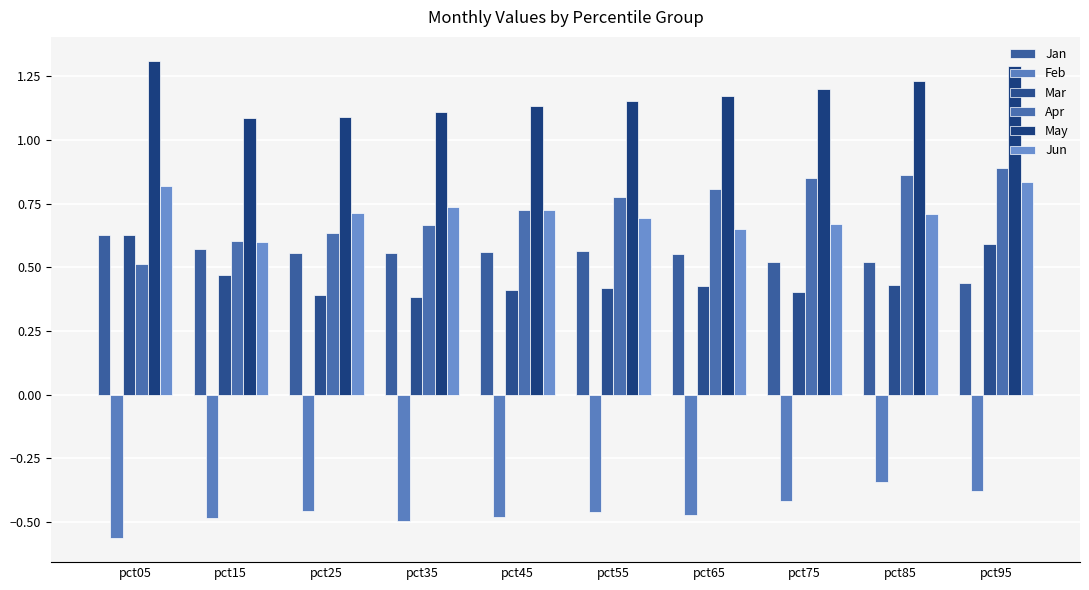

How many bars are there in total?

60